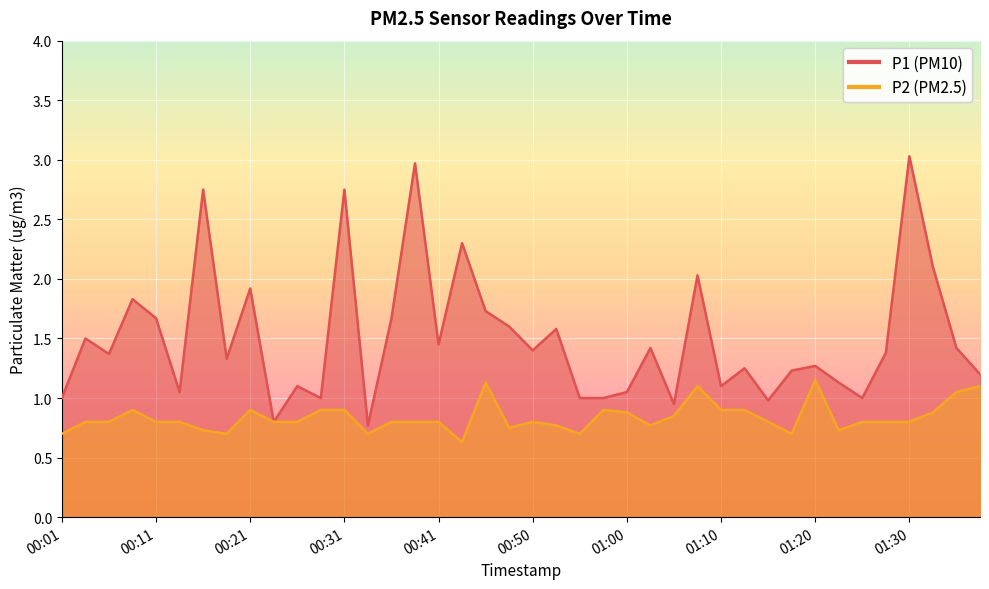

What are all the series names shown in the legend?

P1, P2